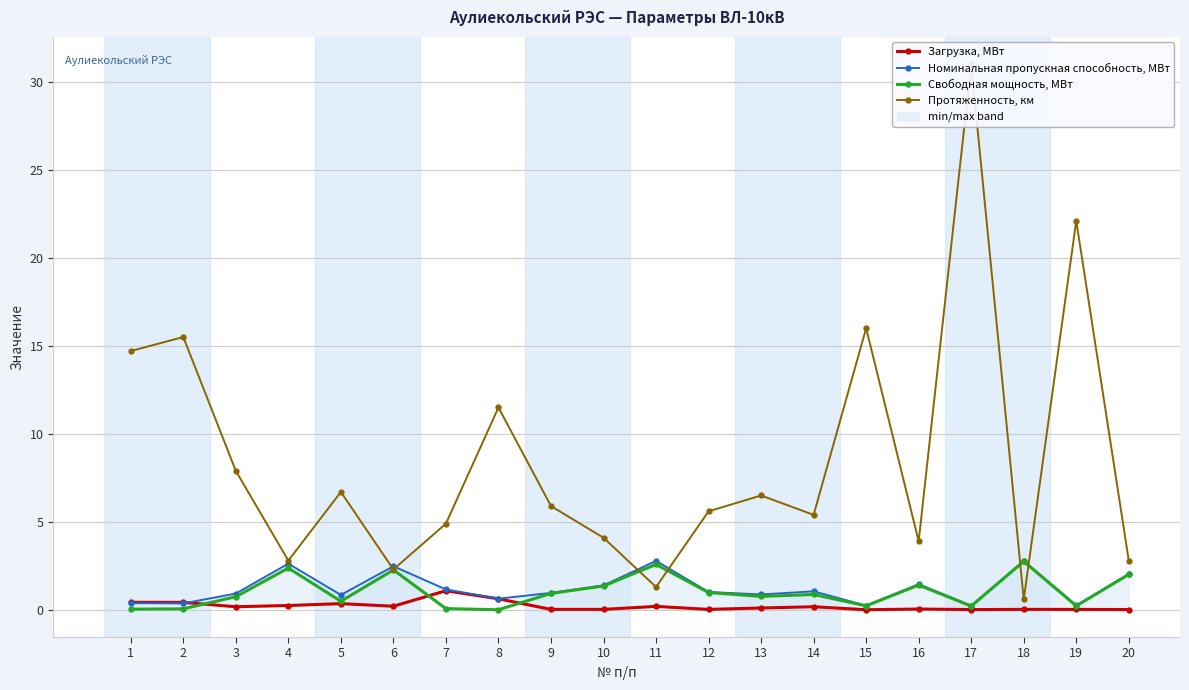

Where is Свободная мощность, МВт nearest to the value 1?

12